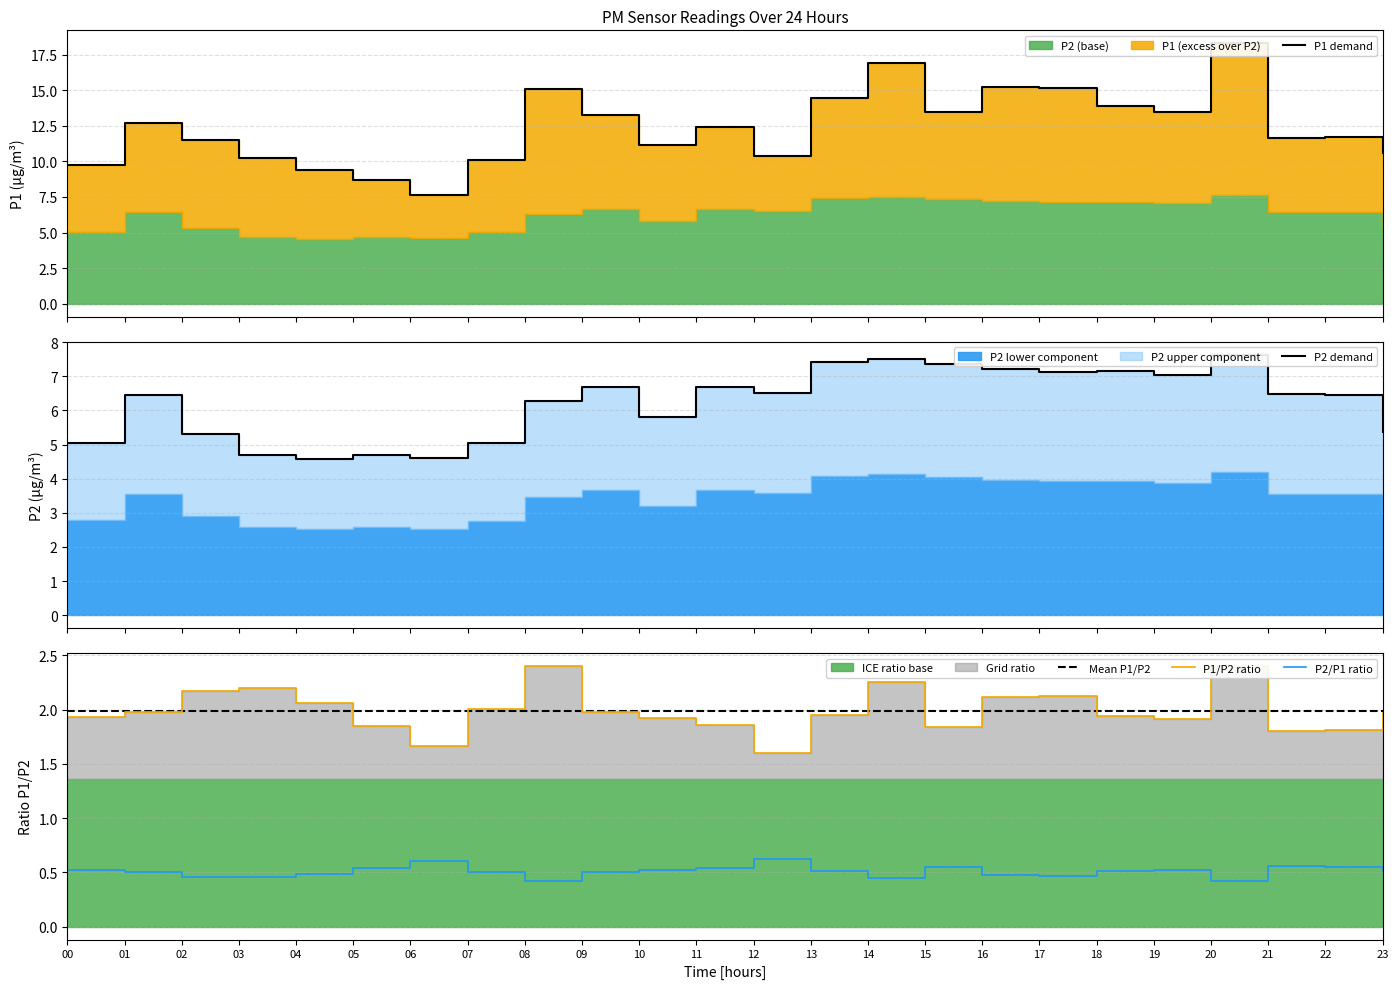

Is the value of P2/P1 ratio at 23 greater than the value of Mean P1/P2 at 18?

No